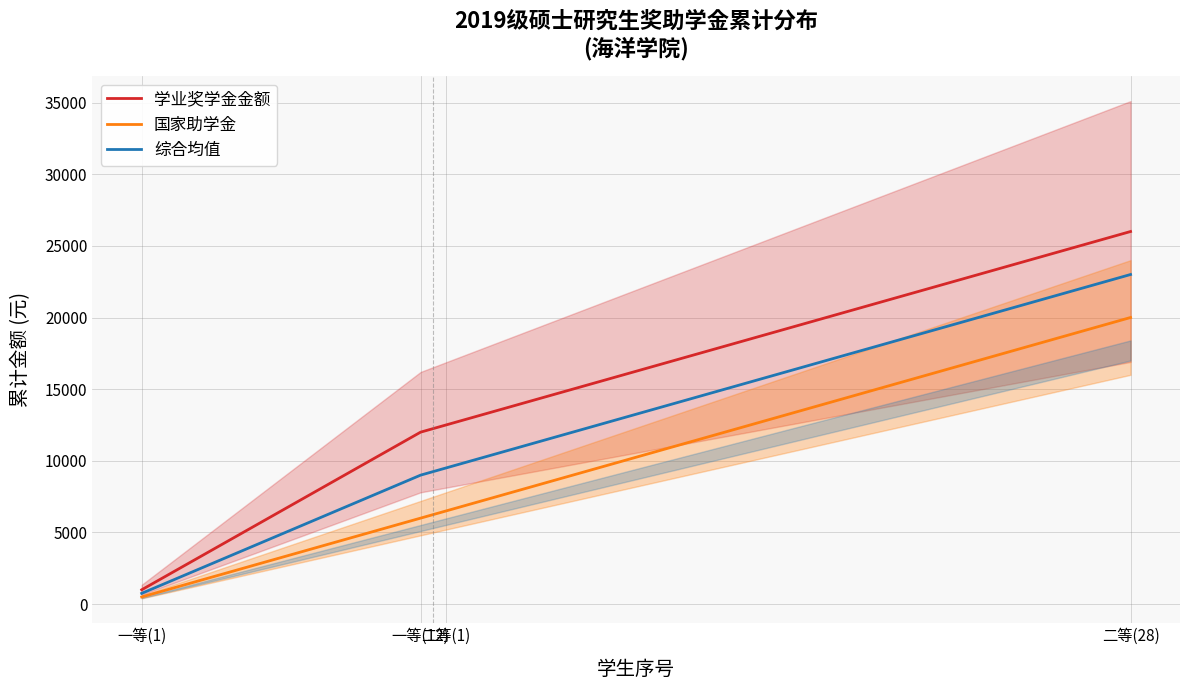

Which series changed the most between 20 and 21?

学业奖学金金额